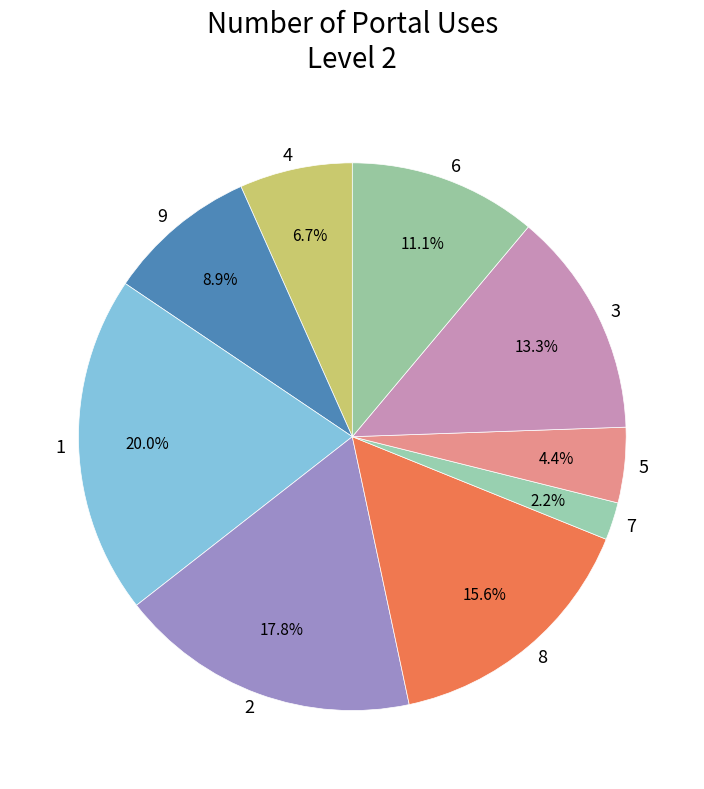

To the nearest percent, what is the combined percentage of 9 and 5?

13%